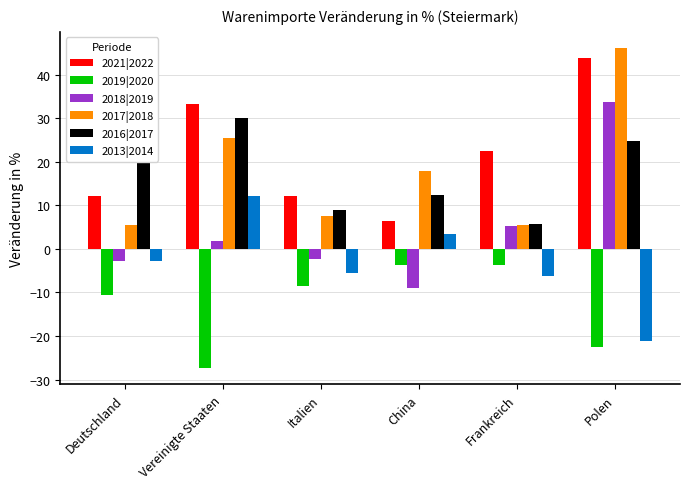

What is the lowest value of the 2021|2022 series?

6.4